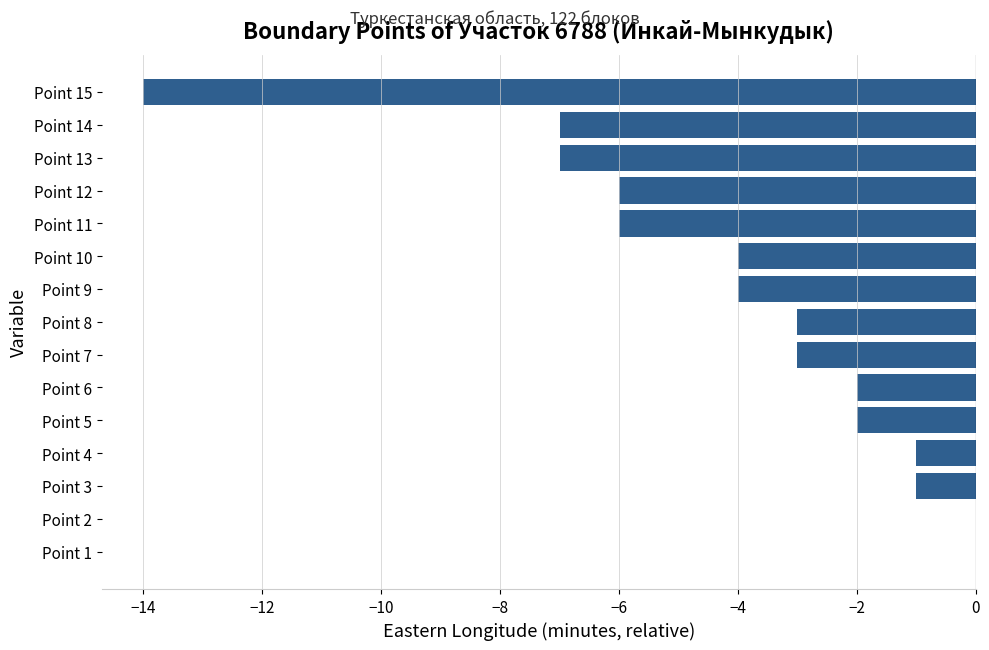

Between Point 3 and Point 13, which is larger?

Point 3